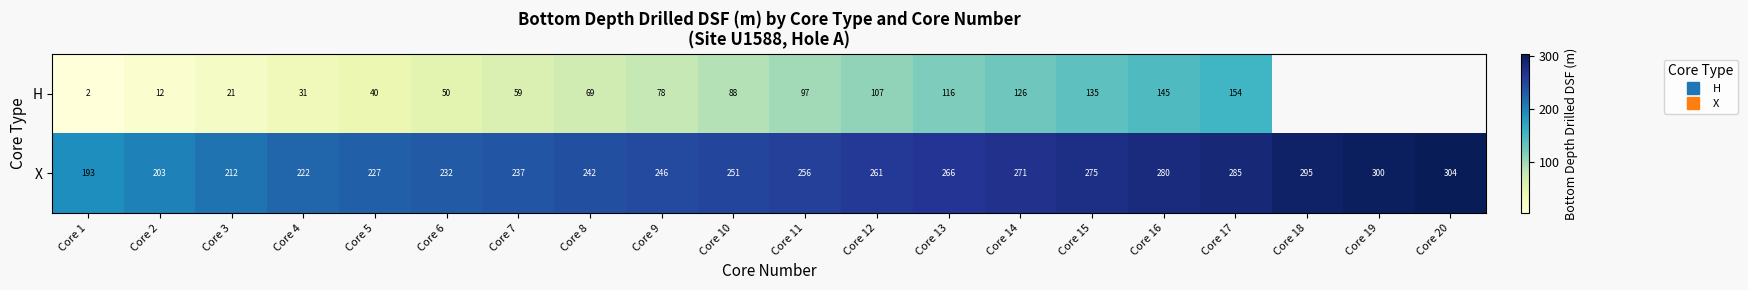

Which series has the largest total across all categories?

X